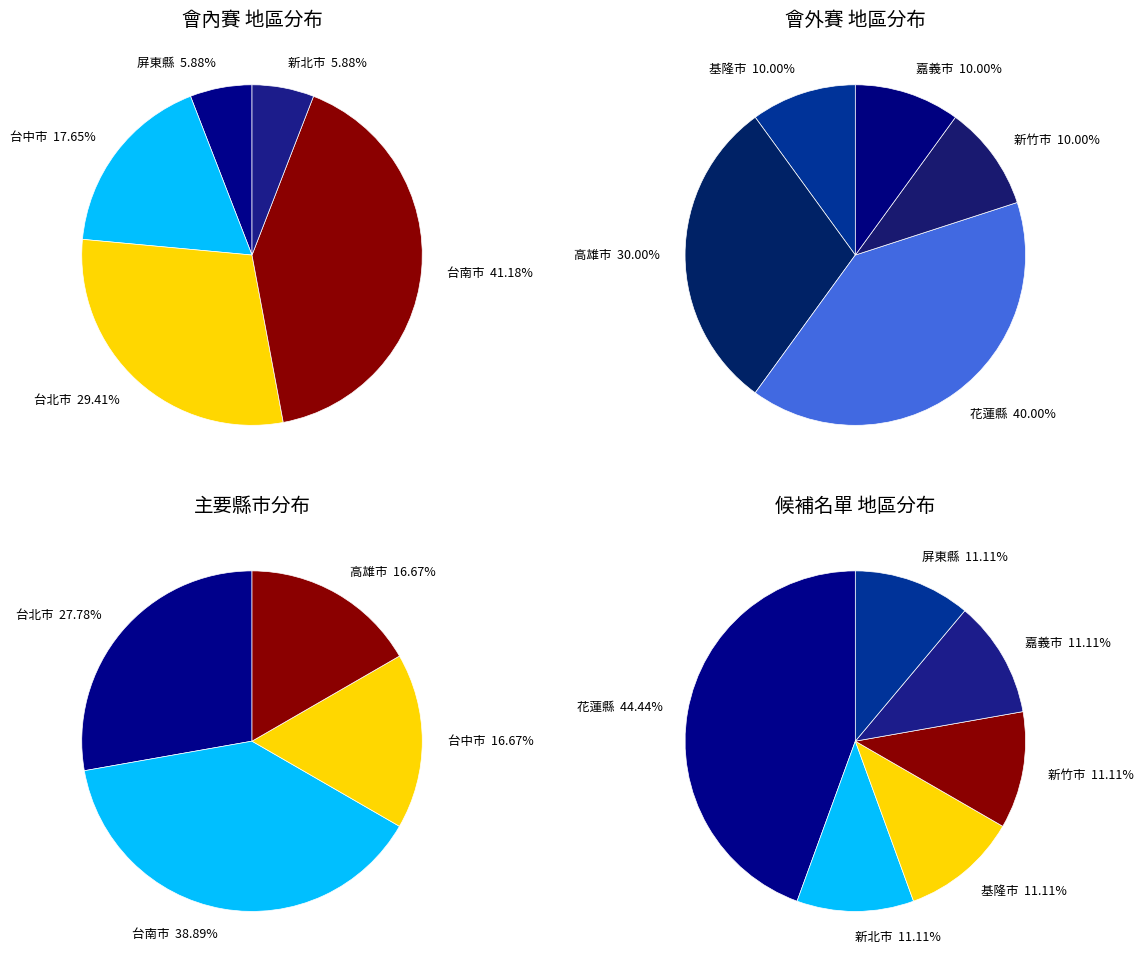

What is the change in value from 屏東縣 to 花蓮縣?

+3